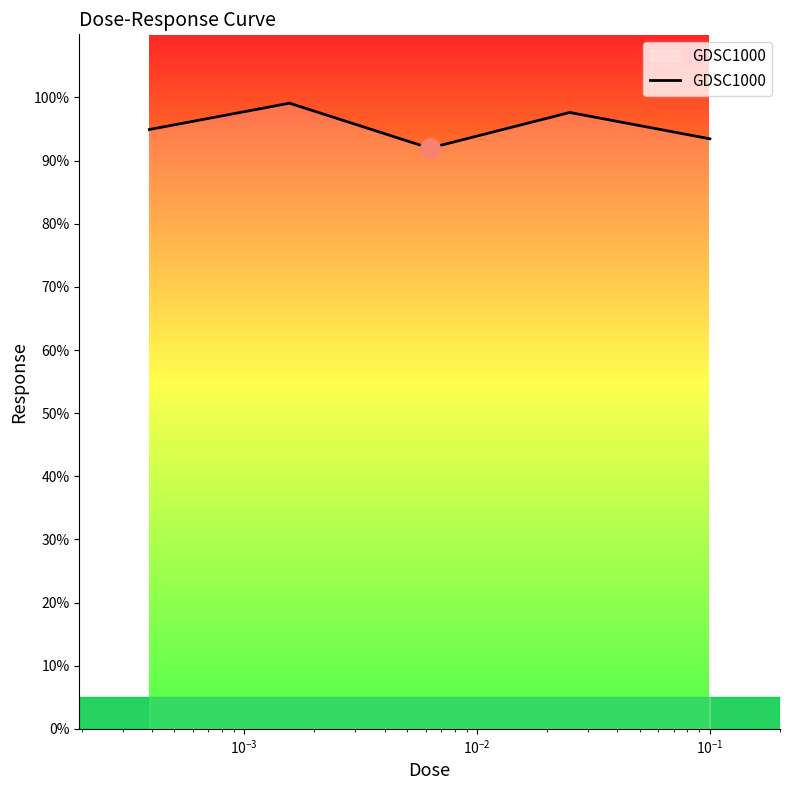

What is the smallest value displayed?

92.0